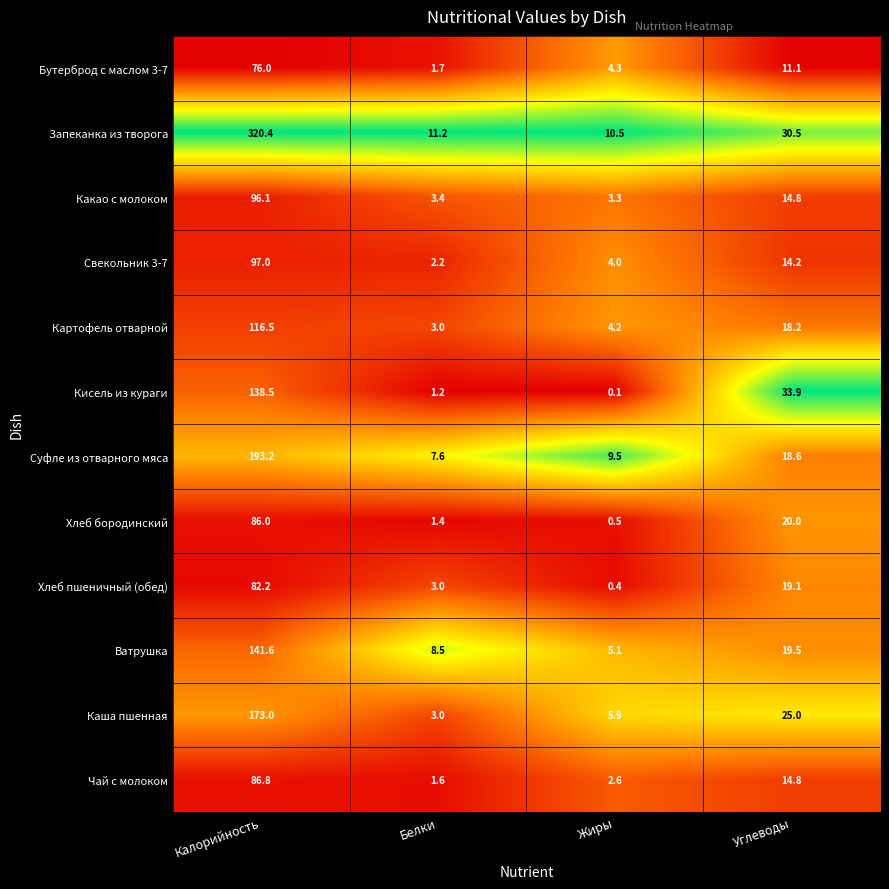

Where is Кисель из кураги nearest to the value 69?

Углеводы